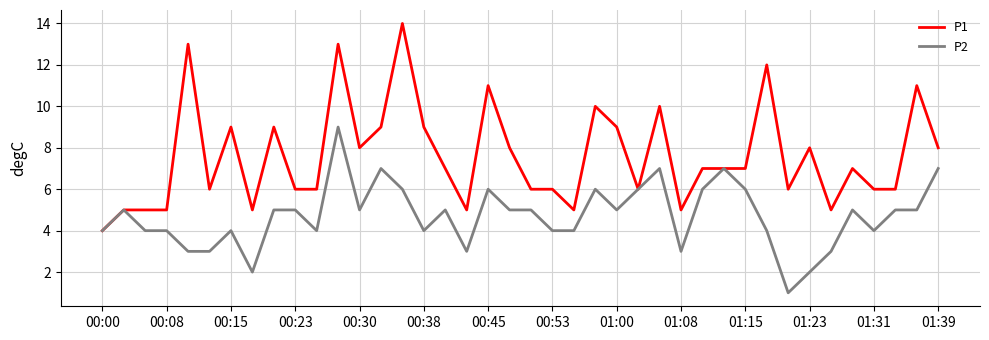

What is the maximum value shown in the chart?

14